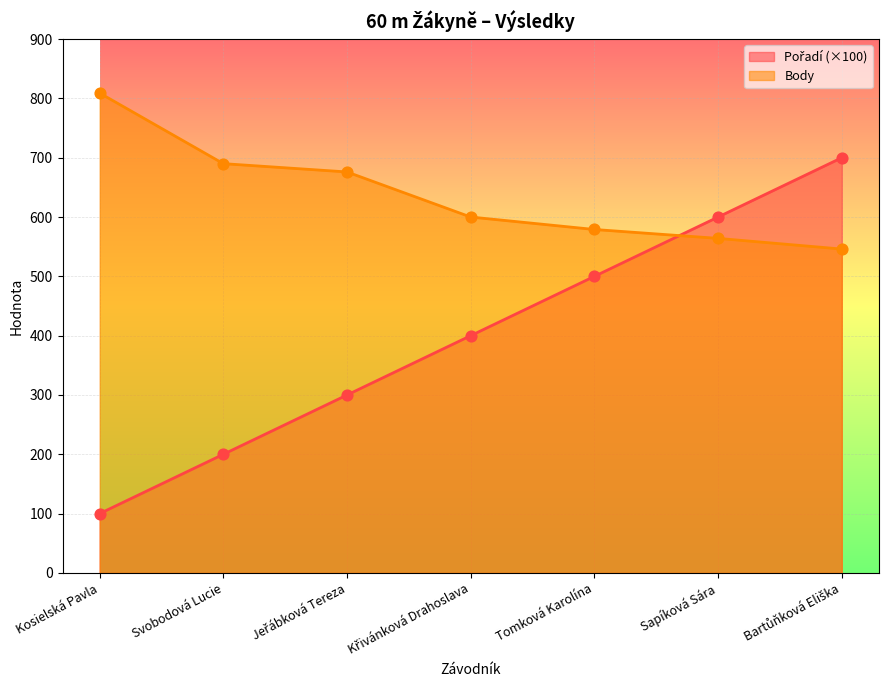

What is the total value across all series at Sapíková Sára?

1164